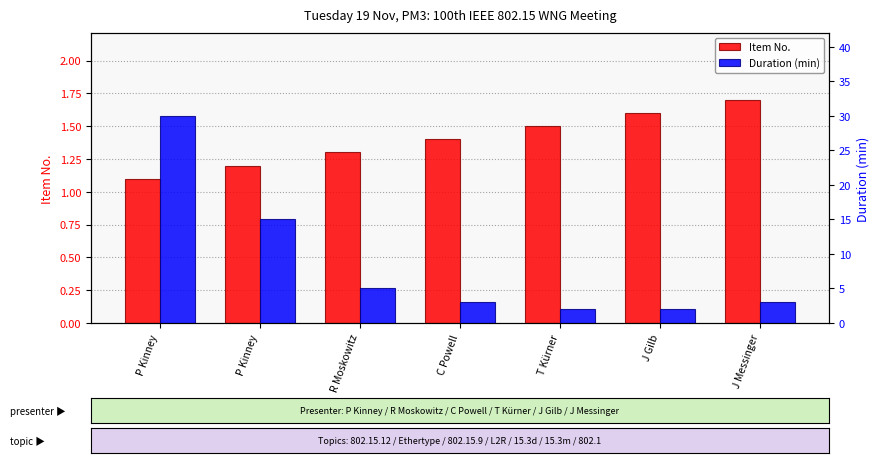

Which has a higher value, C Powell or R Moskowitz?

C Powell